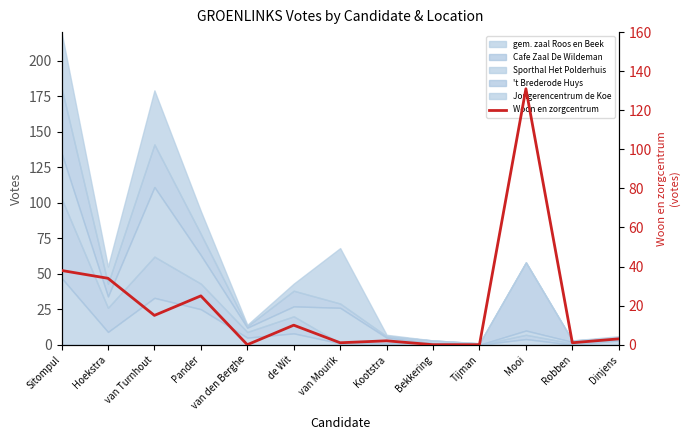

What is the greatest value displayed?

131